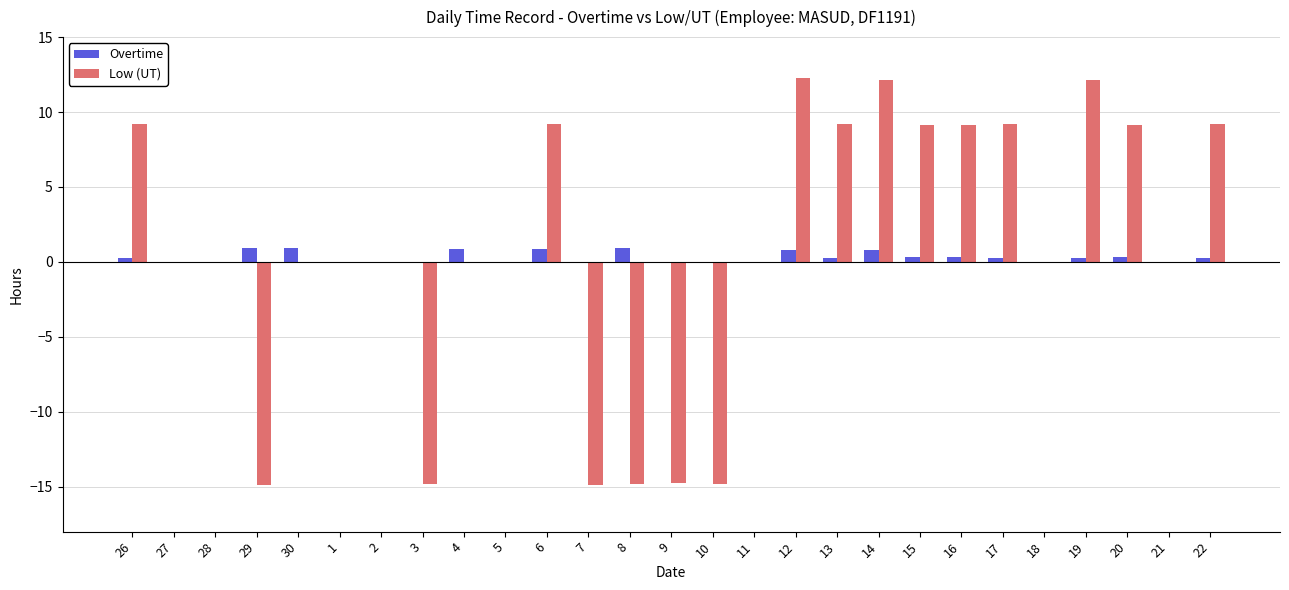

How many categories are shown in the chart?

27